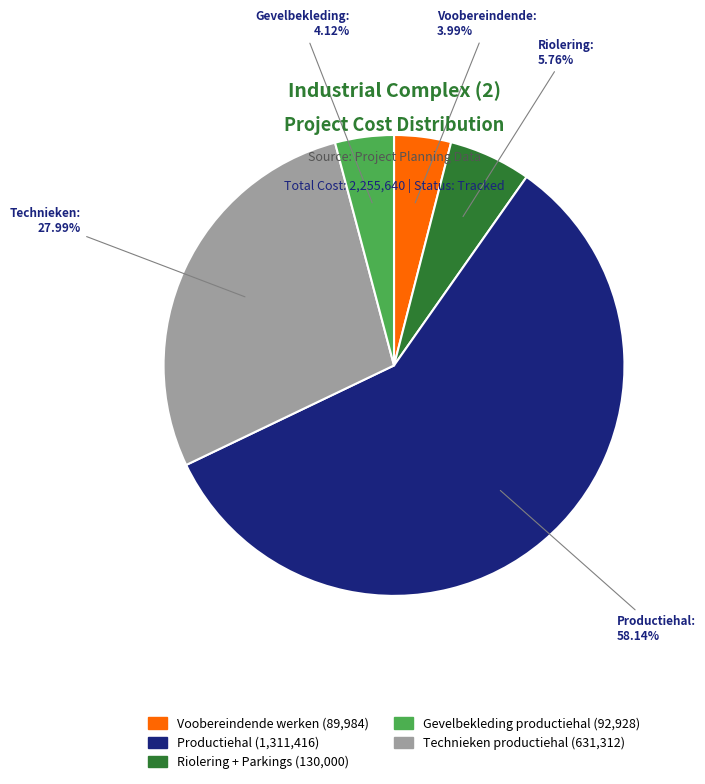

Is there any slice that represents more than half of the pie?

Yes